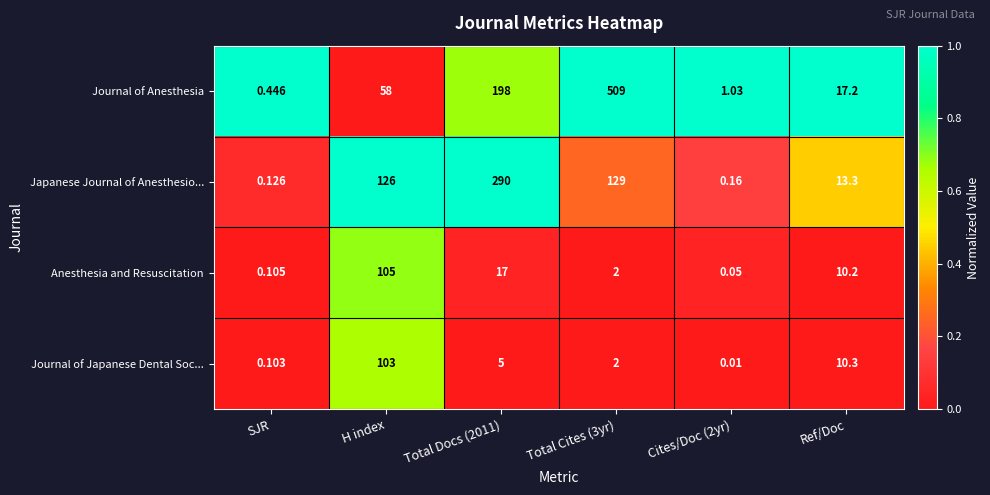

Which series has the largest total across all categories?

Journal of Anesthesia